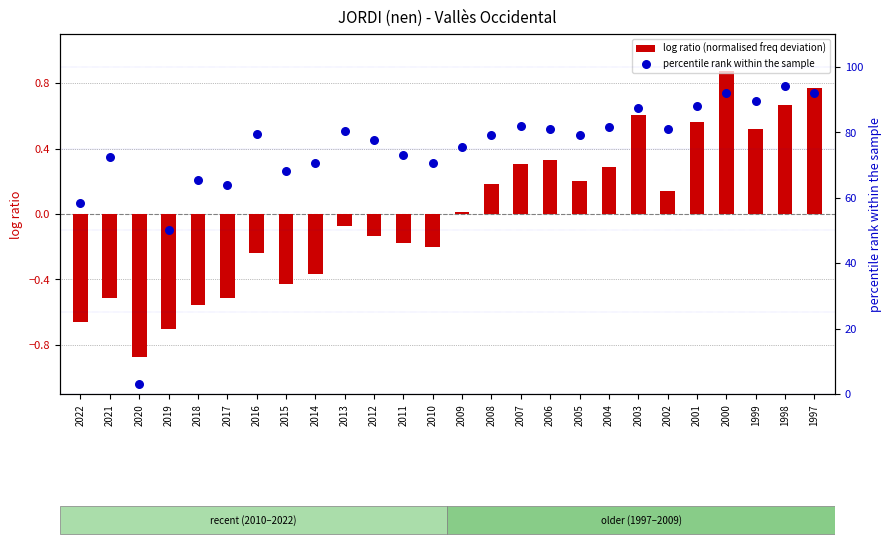

Which series reaches the minimum Y coordinate?

log ratio (normalised freq deviation)